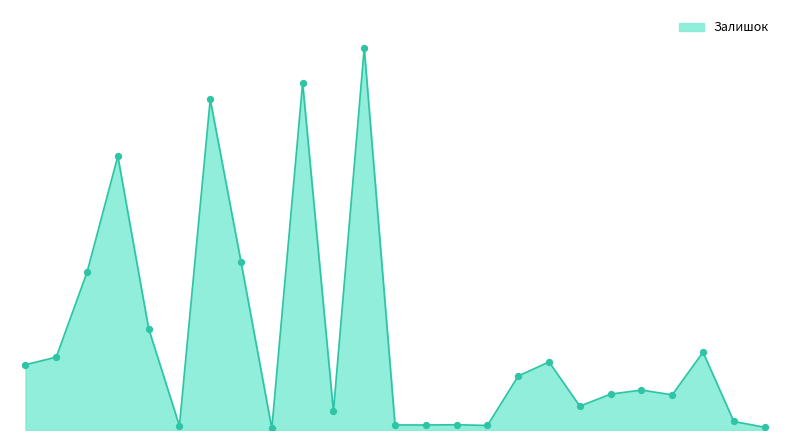

Does the chart have visible grid lines?

No